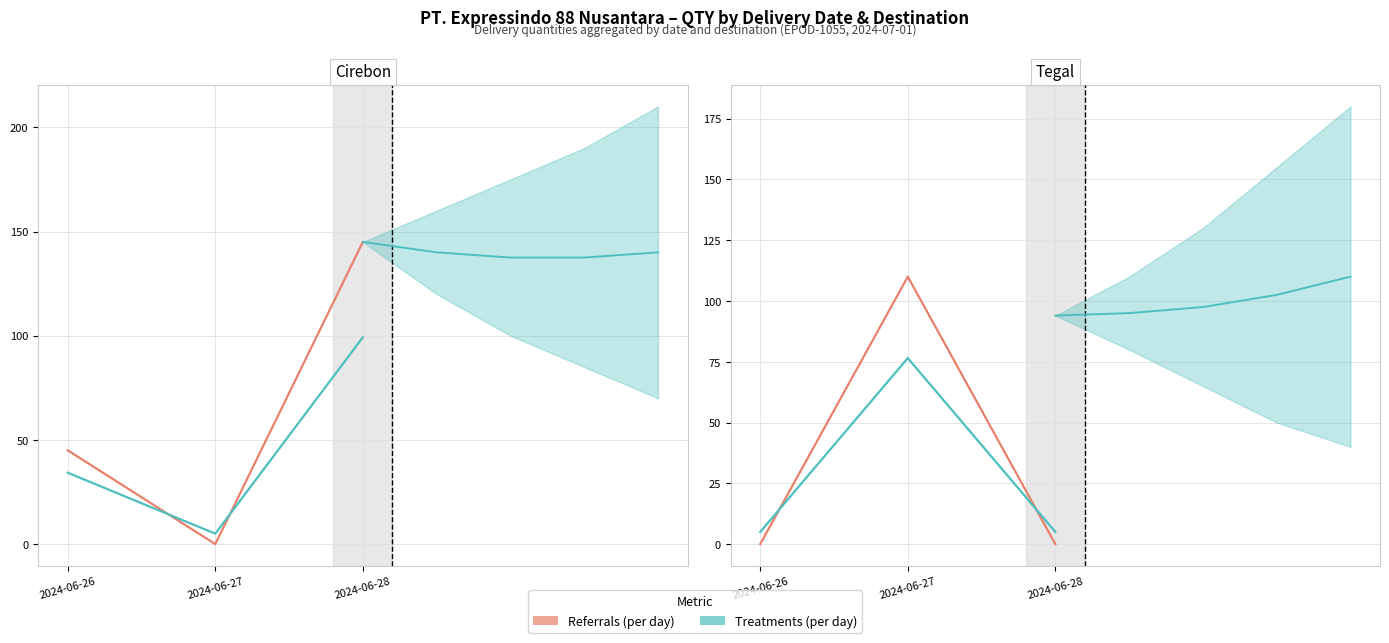

Count the values in the range 0 to 110.

3